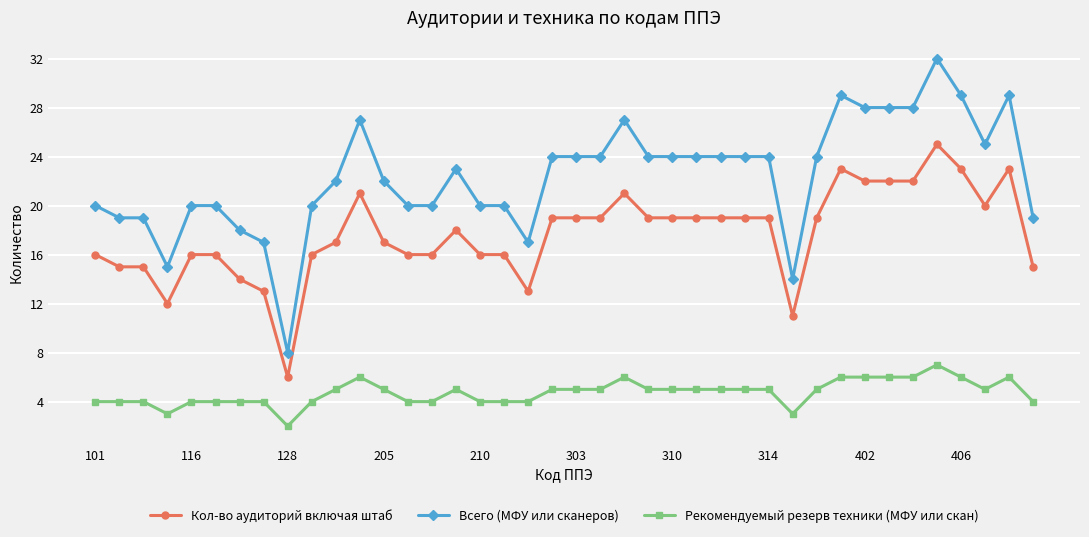

Which series has the widest spread of values?

Всего (МФУ или сканеров)